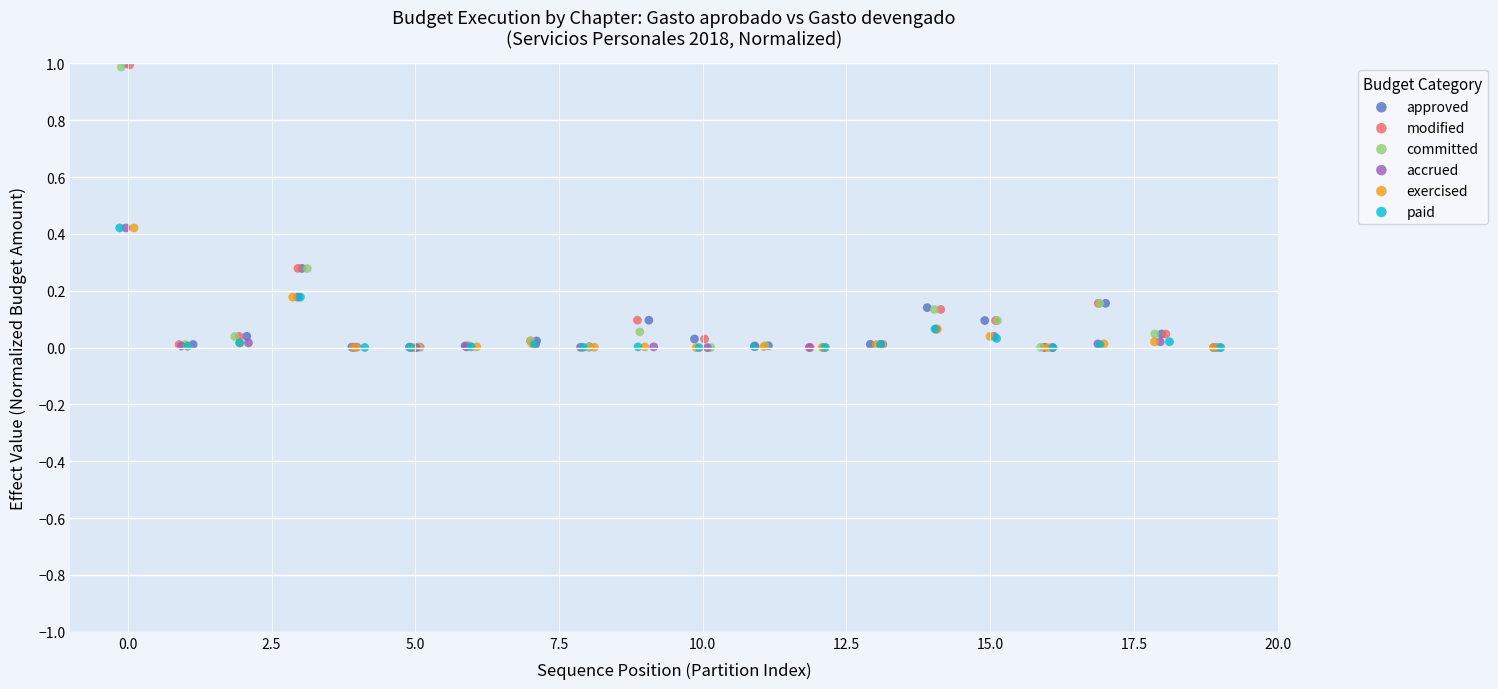

Which series has the largest Y range (max minus min)?

approved